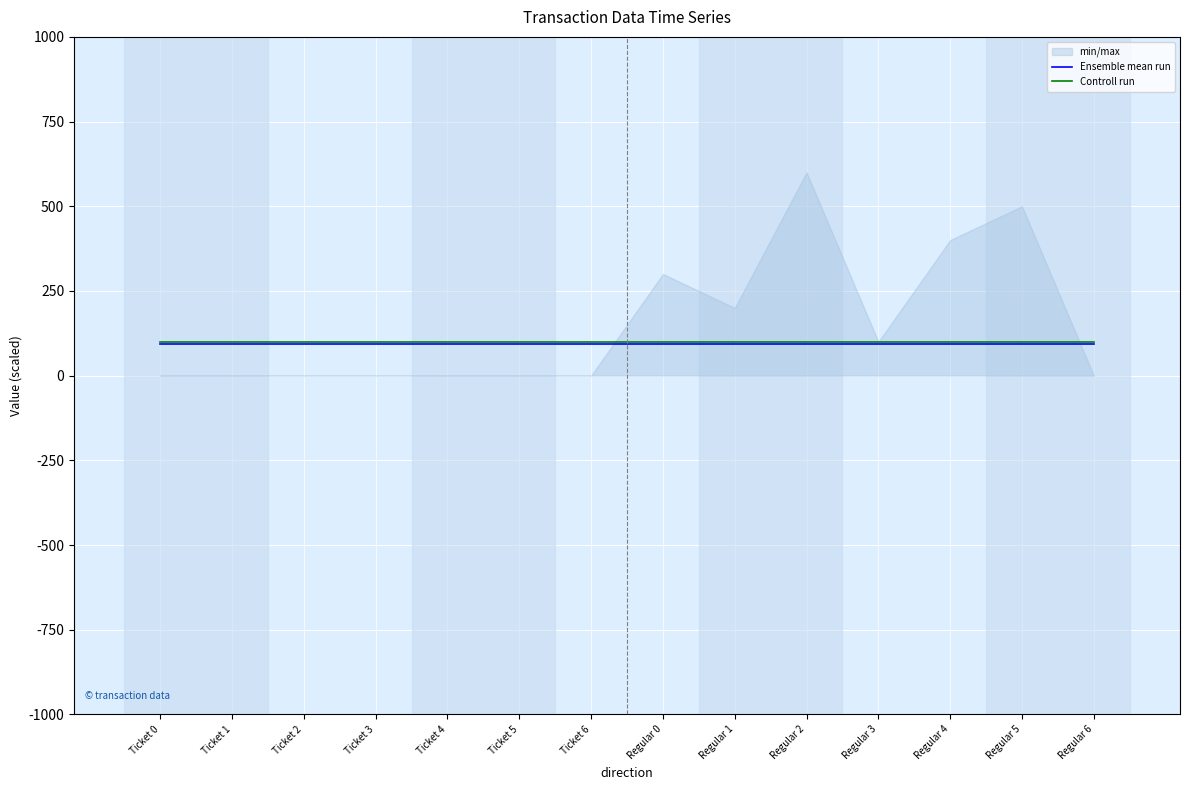

True or false: Controll run has more than 2 interior local peaks.

False